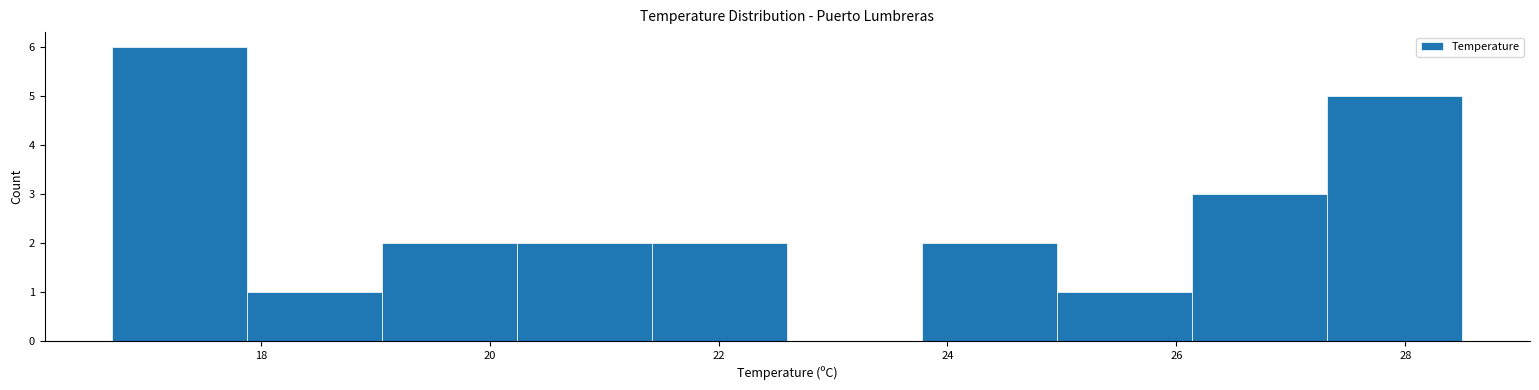

Reading left to right, list every bar in this chart as the range it spans on the x-axis followed by its height. Neither the bar edges nor the heights are printed on the chart, so give them approximately, as read against the axes.

16.70 to 17.88: 6
17.88 to 19.06: 1
19.06 to 20.24: 2
20.24 to 21.42: 2
21.42 to 22.60: 2
22.60 to 23.78: 0
23.78 to 24.96: 2
24.96 to 26.14: 1
26.14 to 27.32: 3
27.32 to 28.50: 5